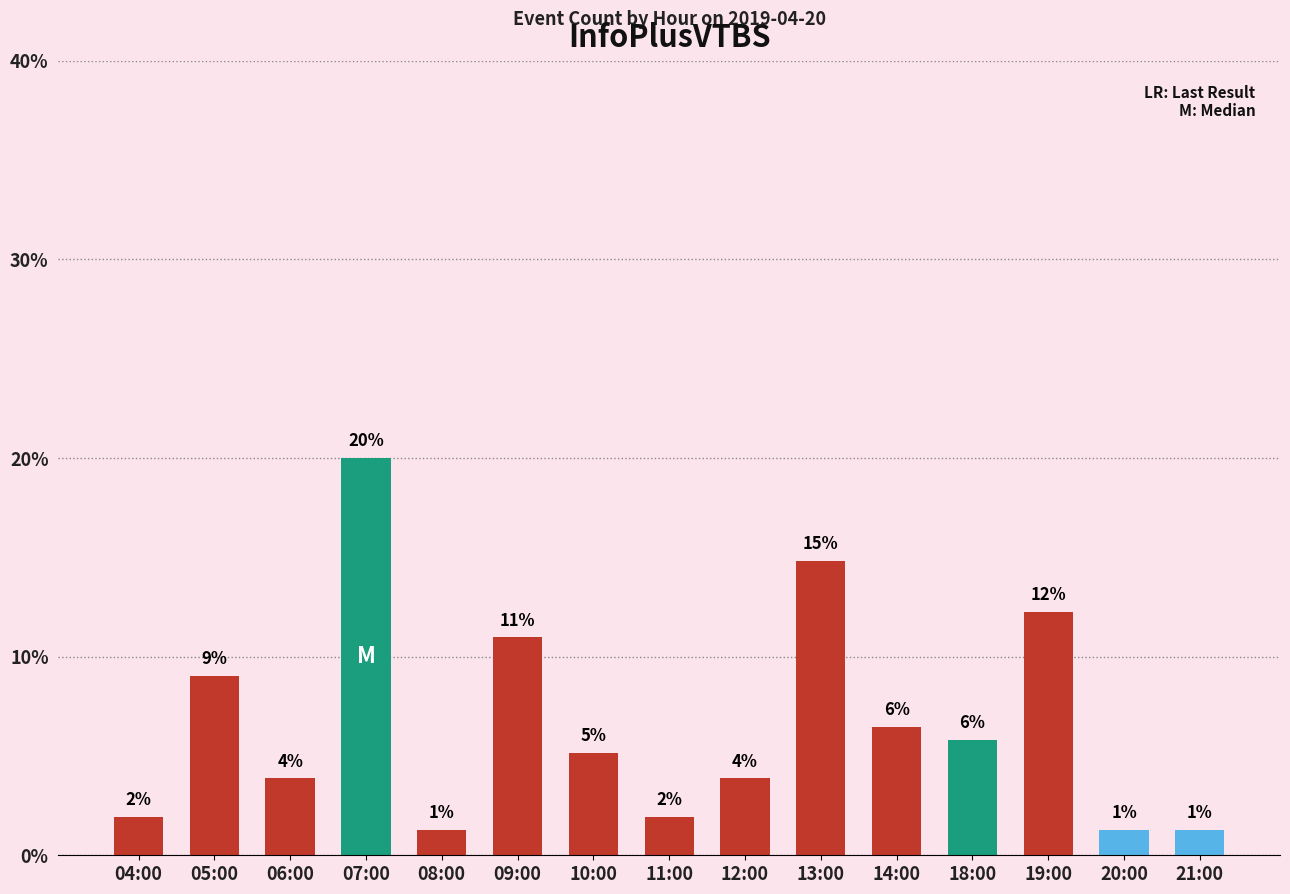

What is the difference between the second highest and second lowest values?

13.5